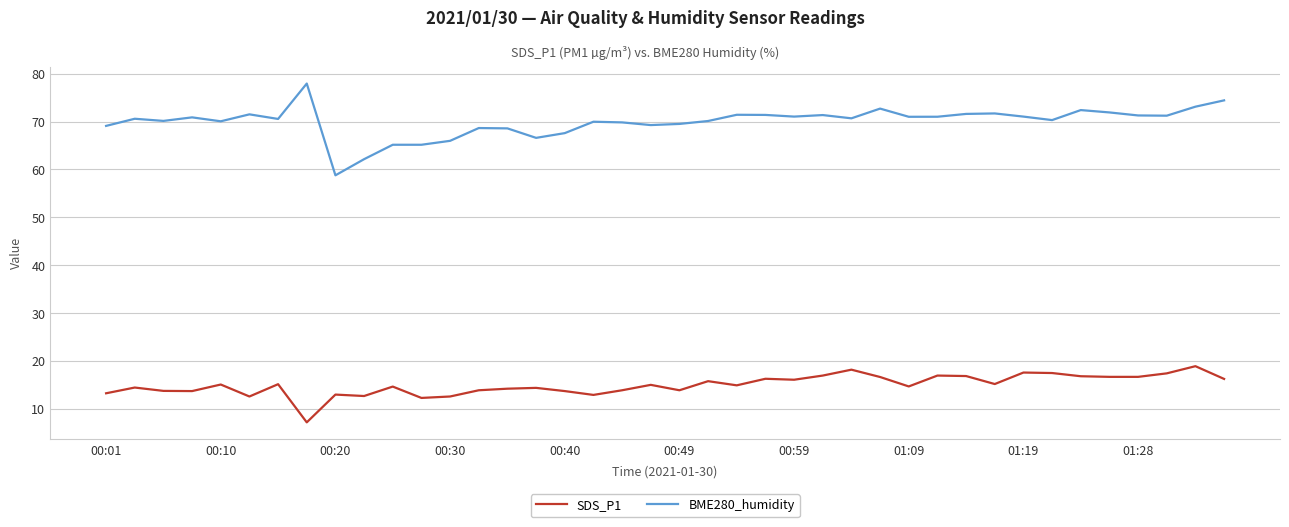

What is the smallest value displayed?

7.2